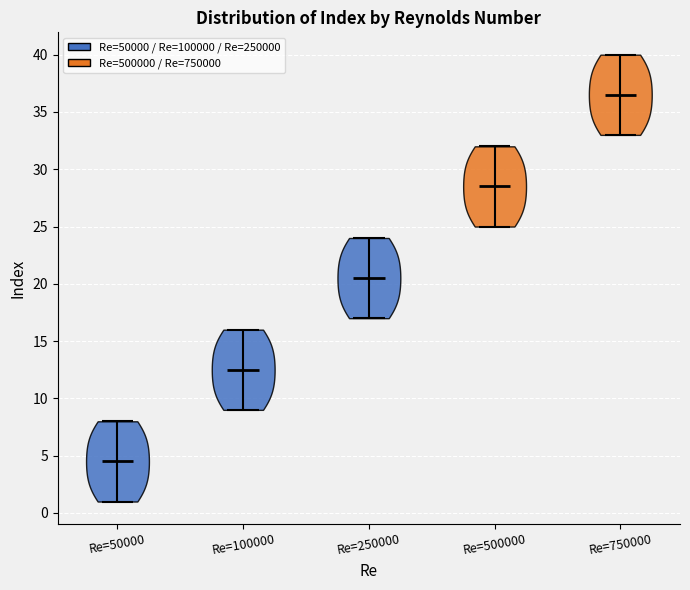

Where does the median line of the violin for Re=100000 sit on the y-axis? The values are not printed on the chart, so give them approximately, as read against the axis.

12.5